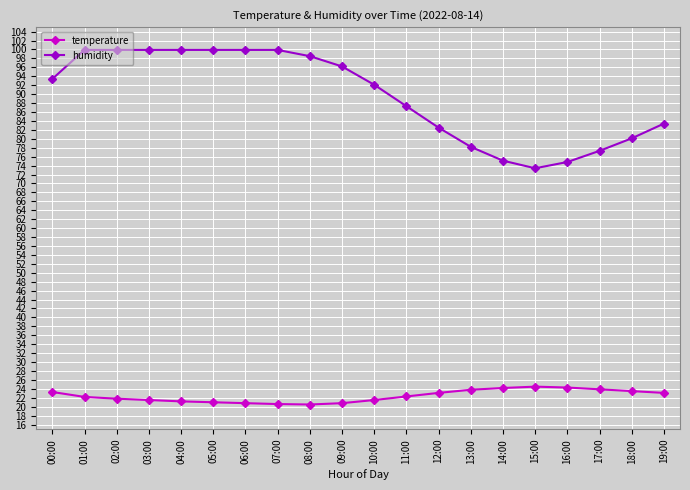

True or false: temperature and humidity cross at least once.

False